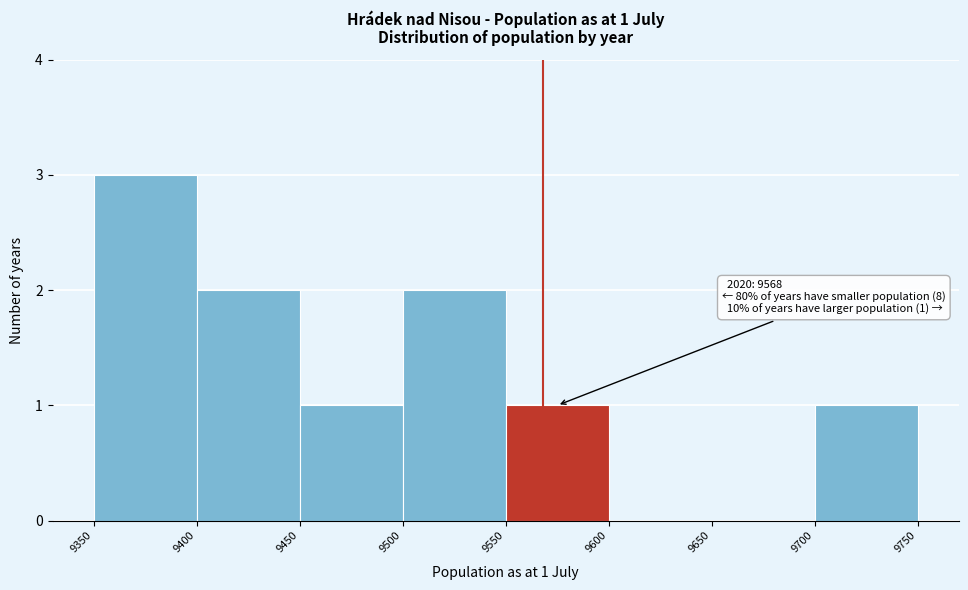

Which range on the x-axis has the tallest bar?

9350 to 9400